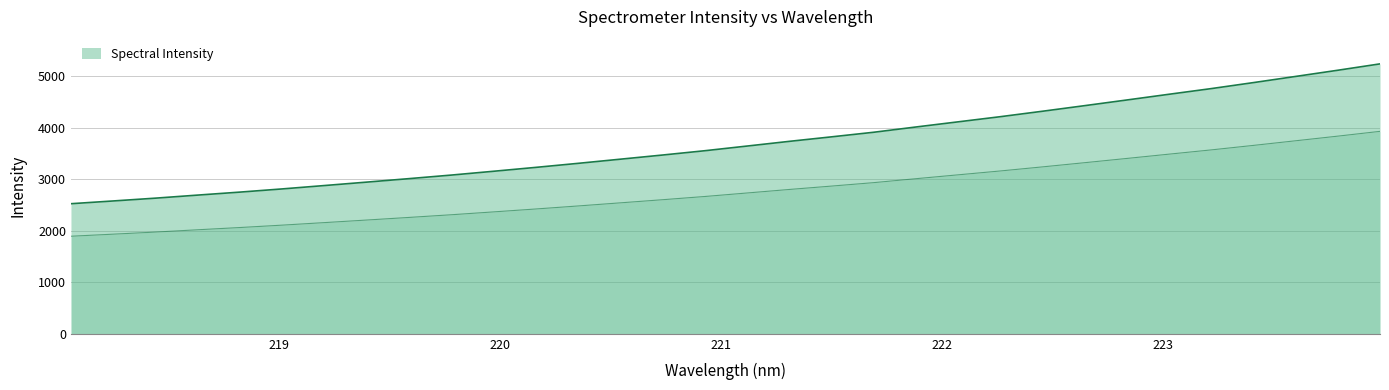

Reading right to left, extract all data points from this chart.

5236.8	5113.2	4993.2	4873.7	4757.3	4647.5	4536.4	4426.5	4318.0	4212.2	4112.2	4012.3	3910.1	3821.0	3733.6	3642.4	3551.9	3468.4	3387.7	3307.0	3228.9	3153.5	3079.6	3010.6	2943.0	2876.7	2811.1	2749.2	2691.2	2631.8	2577.3	2524.0